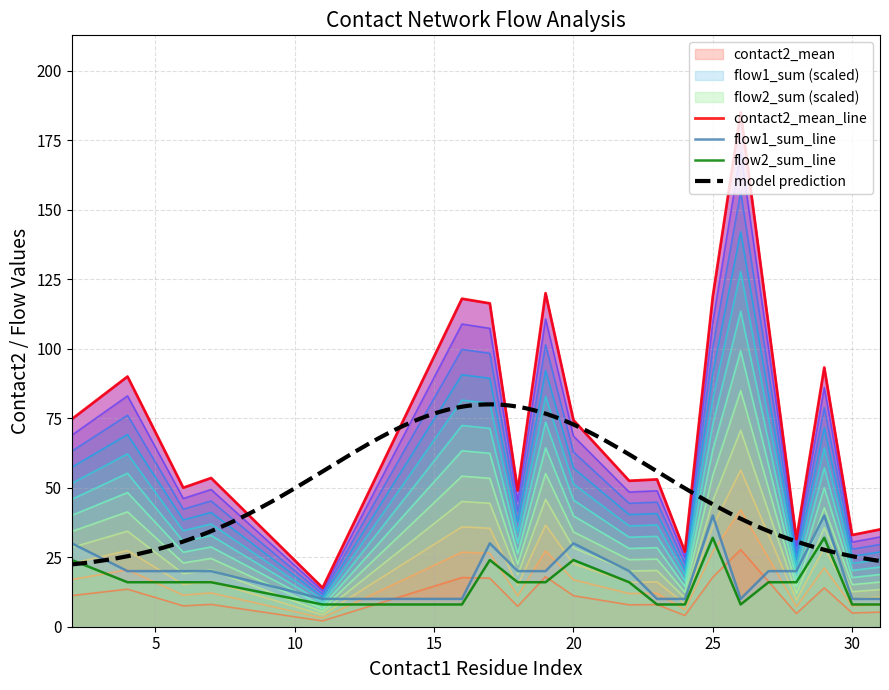

Is the value of flow2_sum at 10 greater than the value of contact2_mean at 11?

No